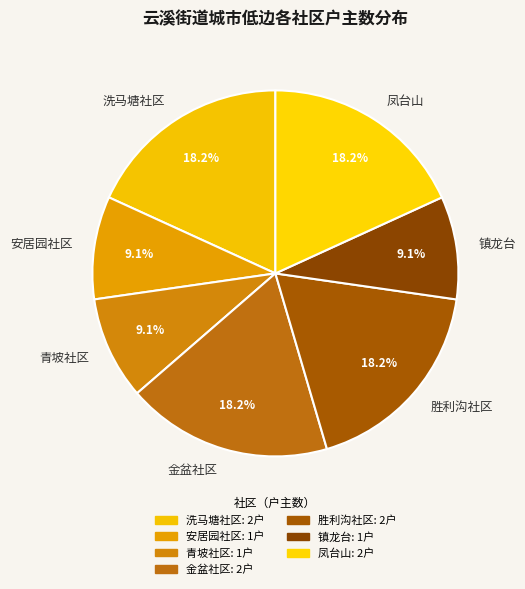

To the nearest percent, what is the difference between the largest and smallest slice percentages?

9%